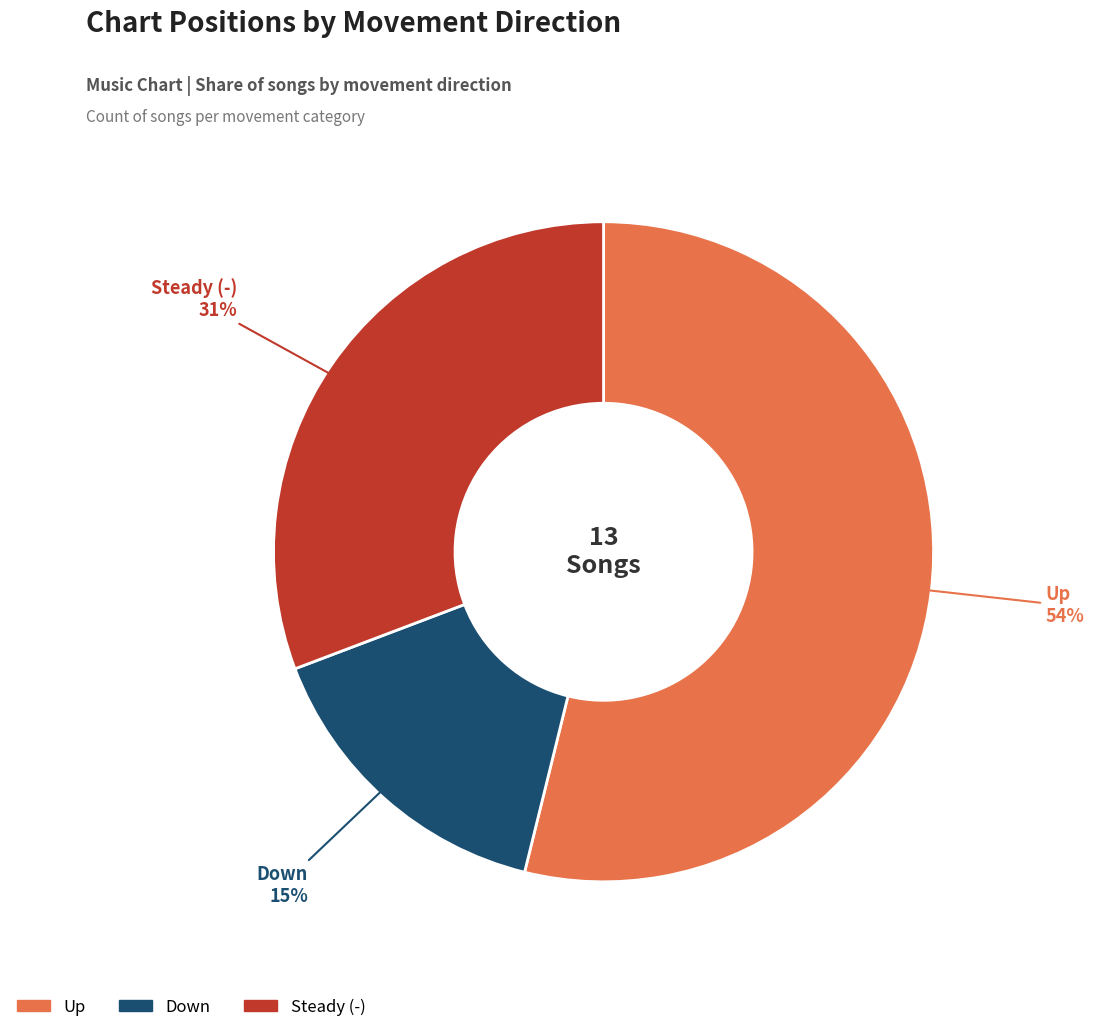

Does any single category account for the majority?

Yes